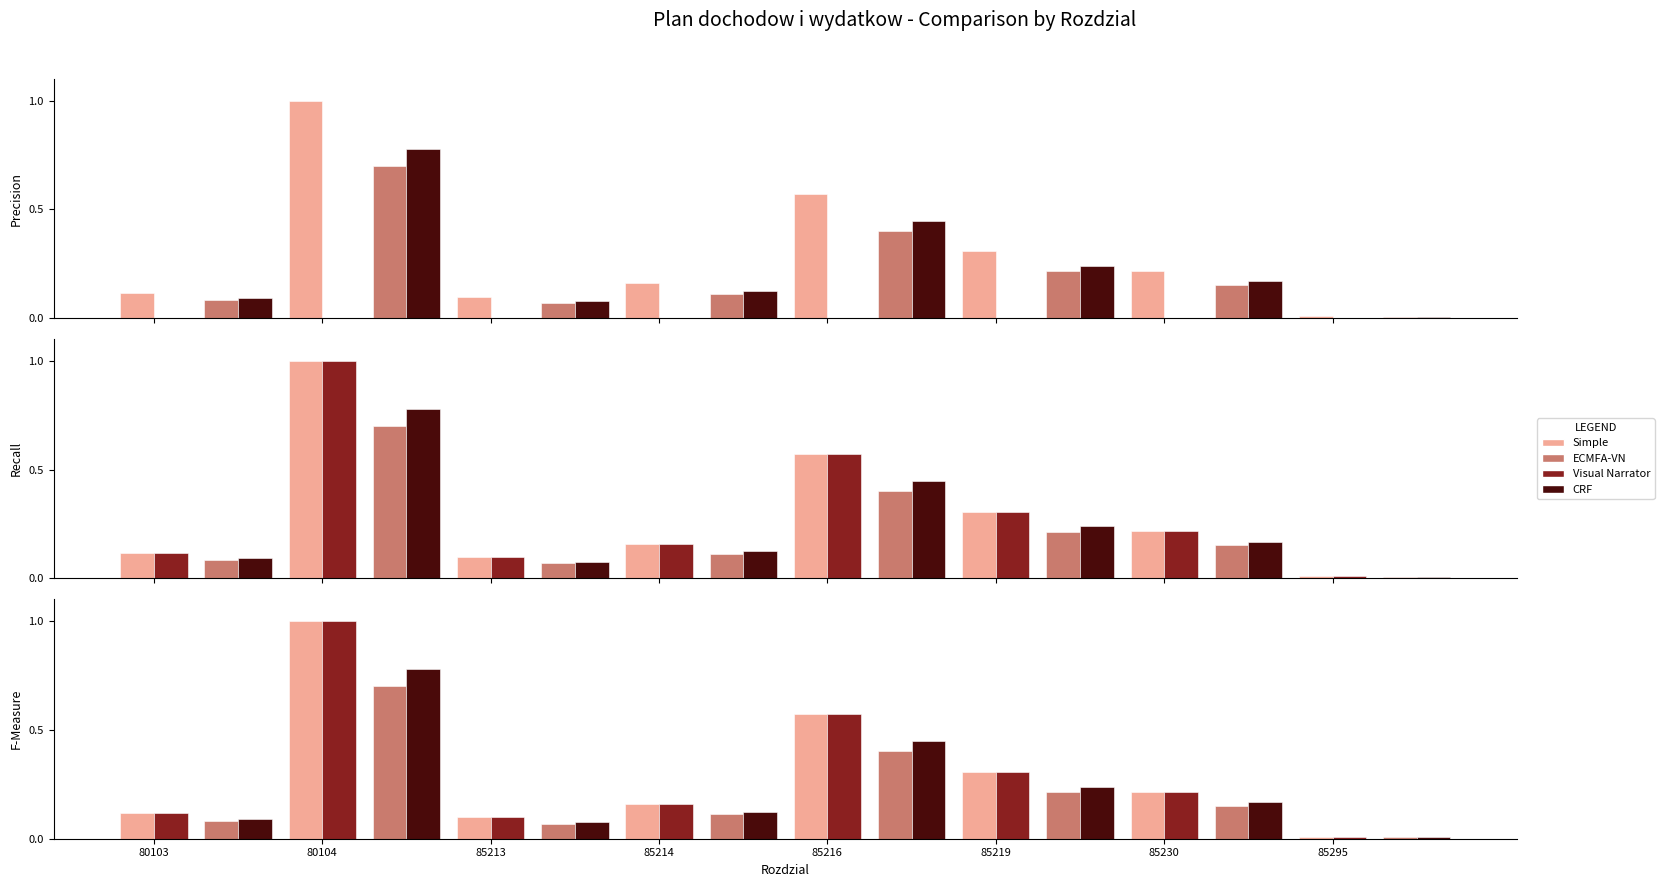

Between 85295 and 85214, which is larger?

85214